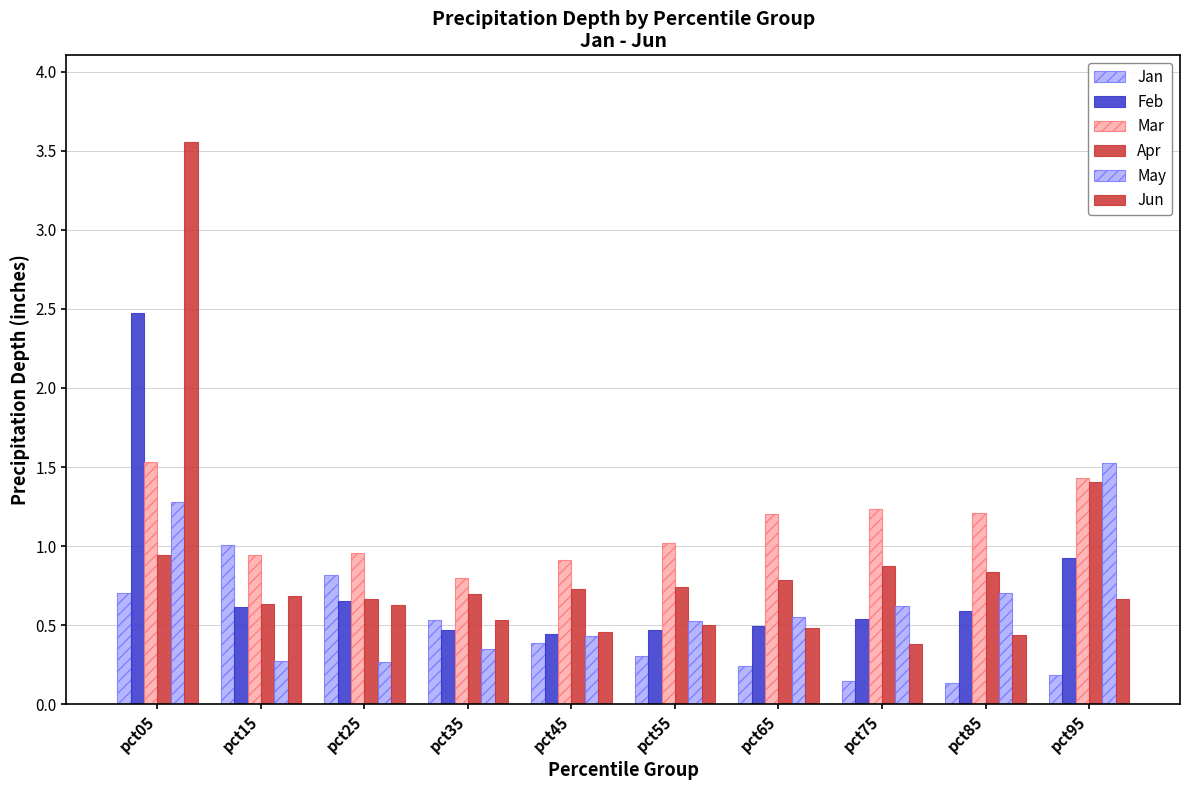

What is the value of the Feb bar at the 2nd from the left?

0.6